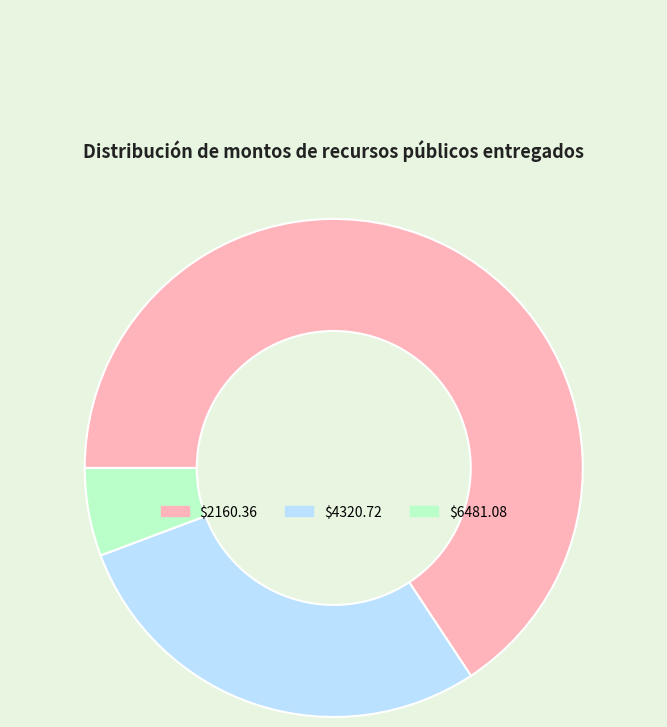

Does $2160.36 account for over 50% of the chart?

Yes